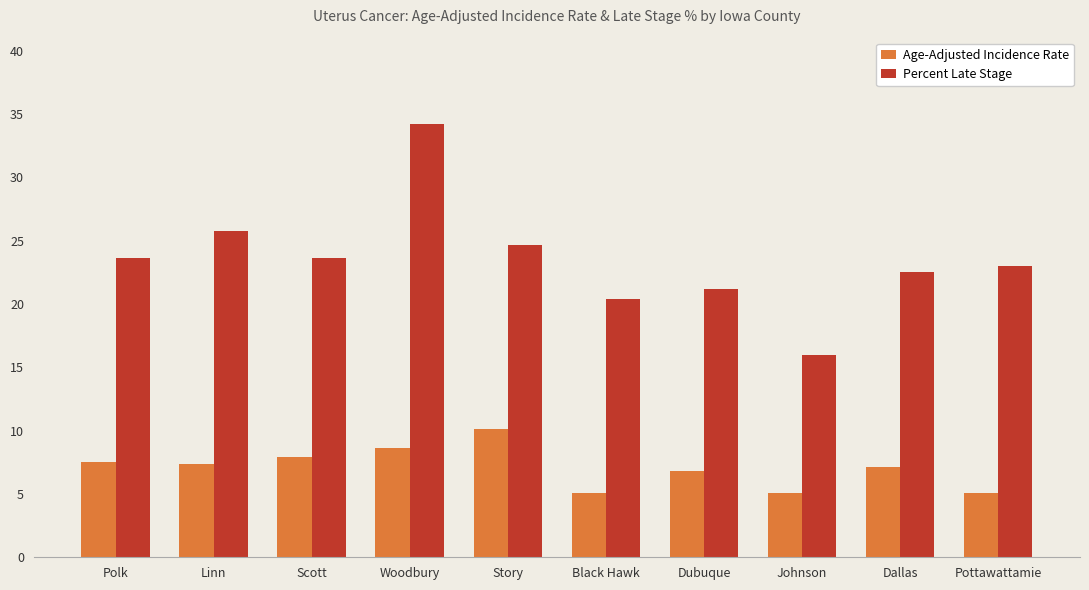

List the series in order of their overall mean, lowest first.

Age-Adjusted Incidence Rate, Percent Late Stage